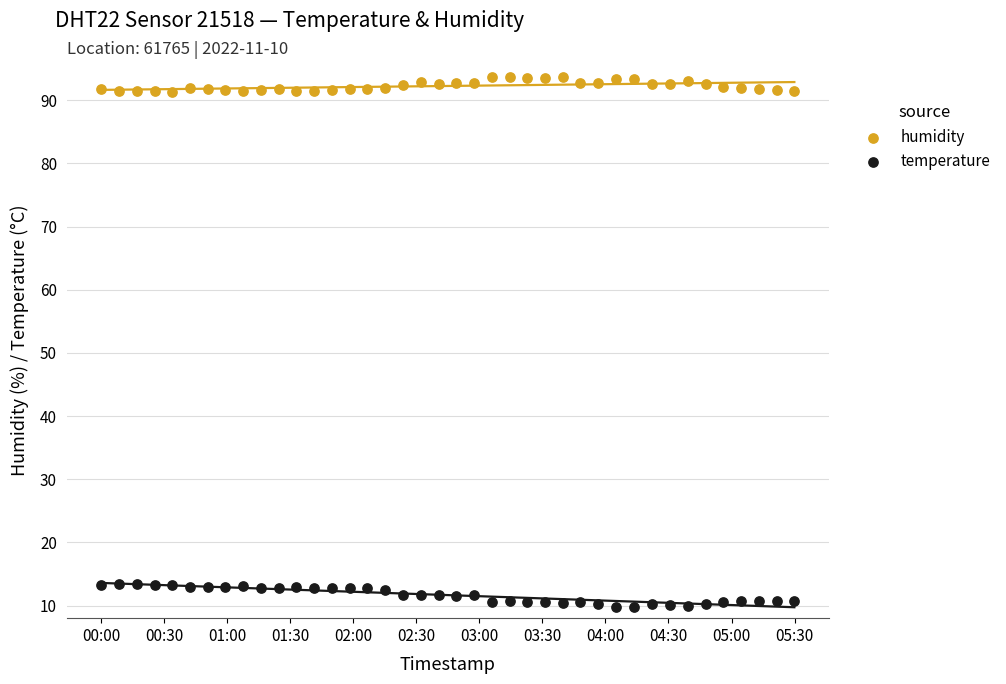

What are all the series names shown in the legend?

humidity, temperature